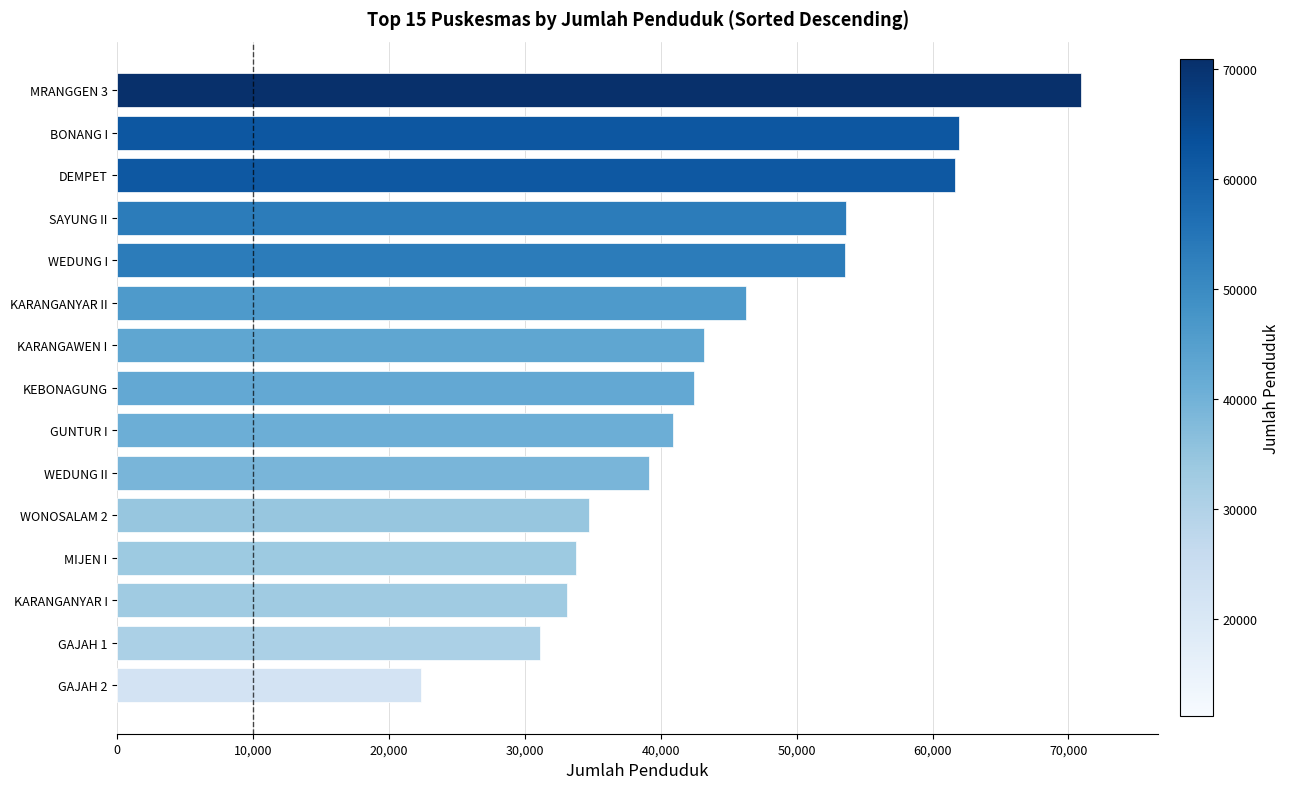

What value does the data have at GUNTUR I, to the nearest 50?

40900